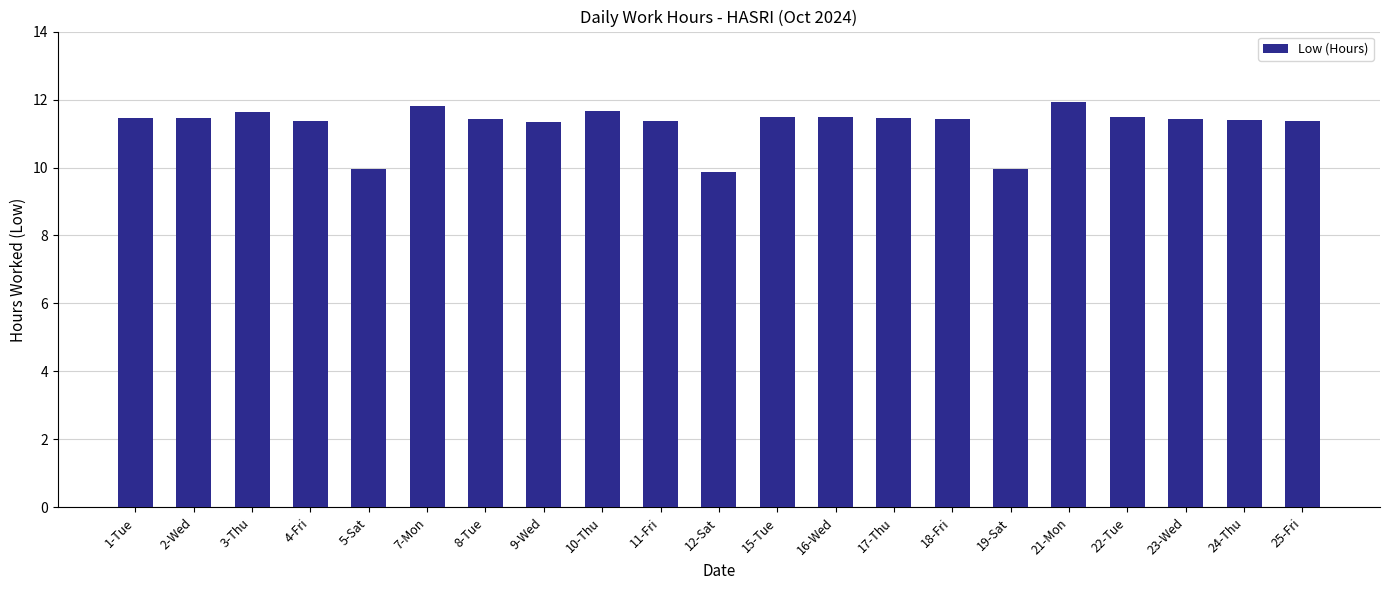

What is the maximum value shown in the chart?

11.9